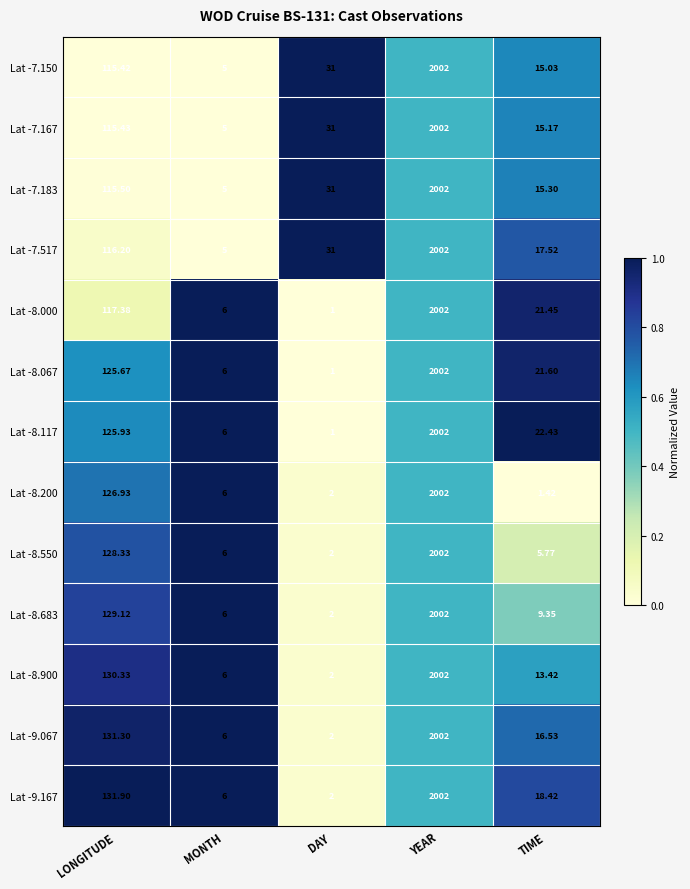

At which label is Lat -8.200 closest to 1001?

LONGITUDE